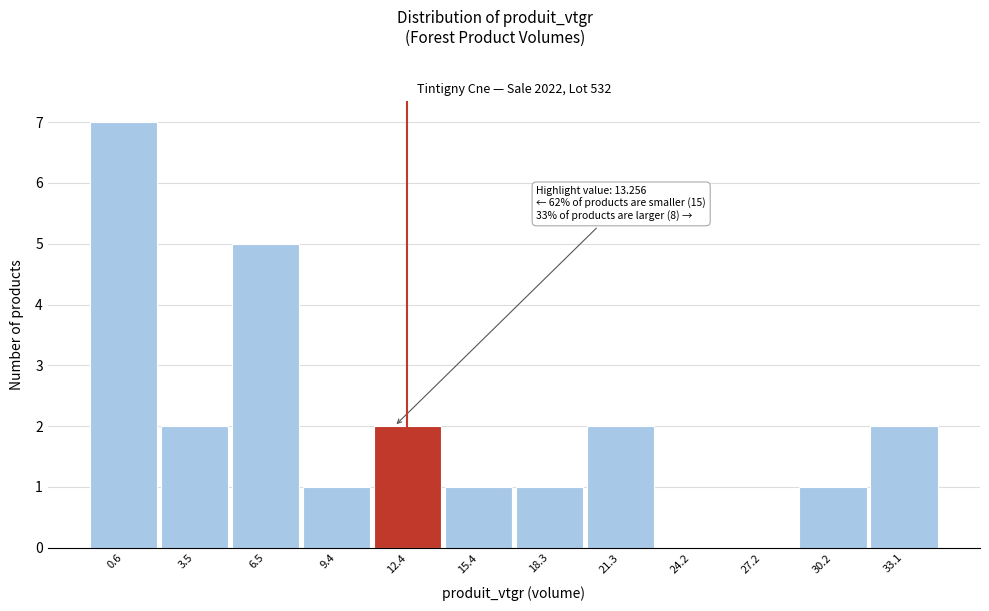

Reading right to left, extract all data points from this chart.

33.1=2	30.2=1	27.2=0	24.2=0	21.3=2	18.3=1	15.4=1	12.4=2	9.4=1	6.5=5	3.5=2	0.6=7